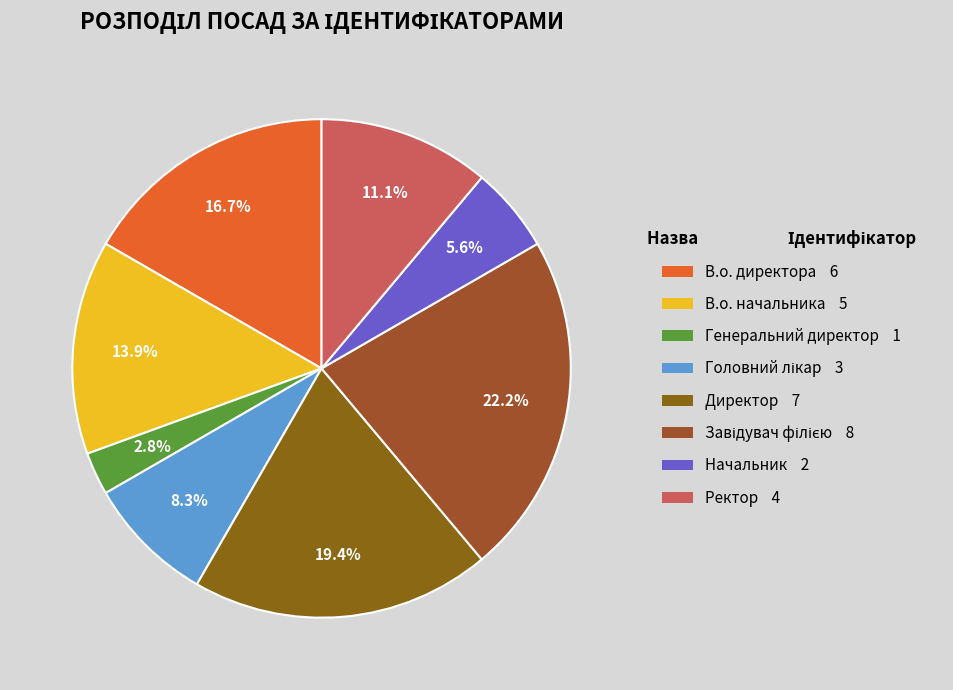

The В.о. начальника slice represents 14% of the pie. True or false?

True